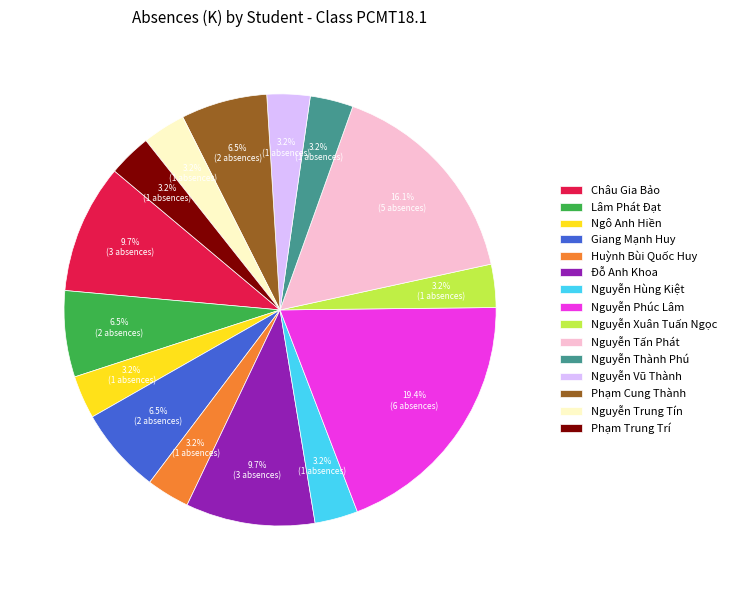

To the nearest percent, what is the average slice percentage?

7%